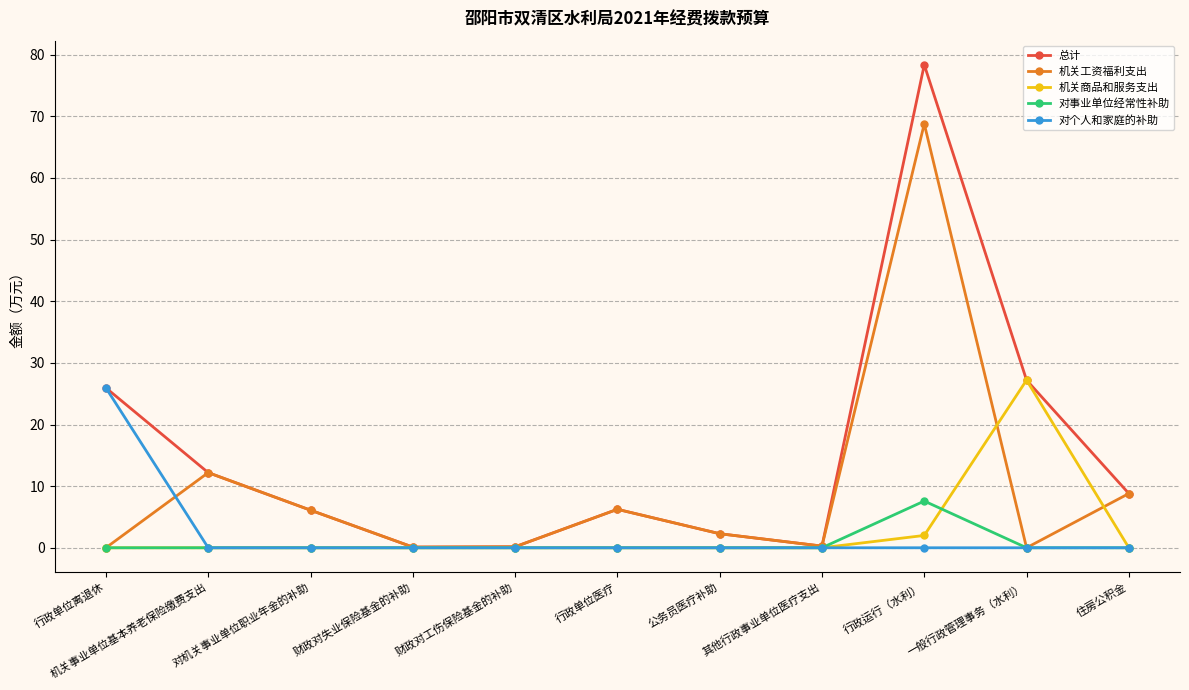

After their last crossing, which series has the higher values: 对个人和家庭的补助 or 机关工资福利支出?

机关工资福利支出